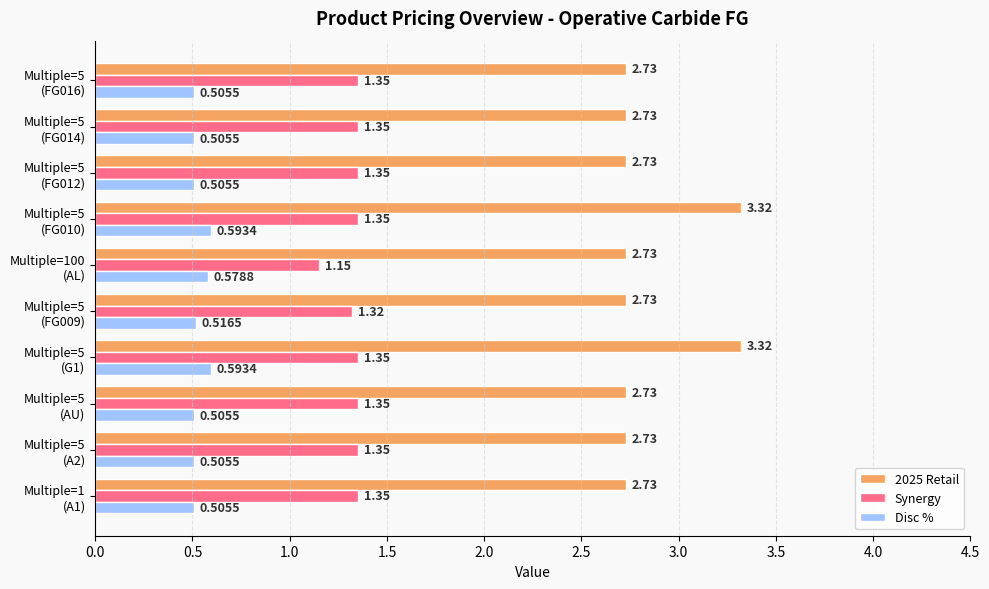

List the series in order of their overall mean, lowest first.

Disc %, Synergy, 2025 Retail